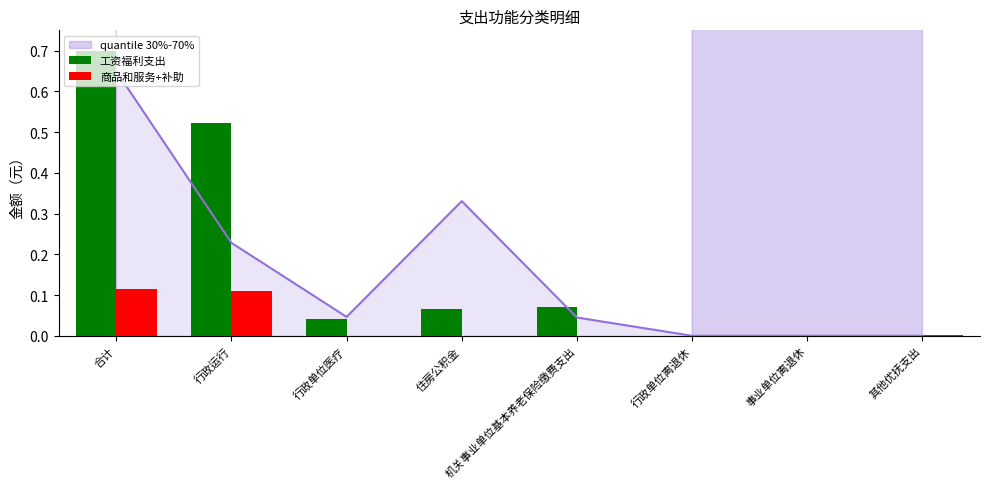

Between 行政运行 and 机关事业单位基本养老保险缴费支出, which is larger?

行政运行